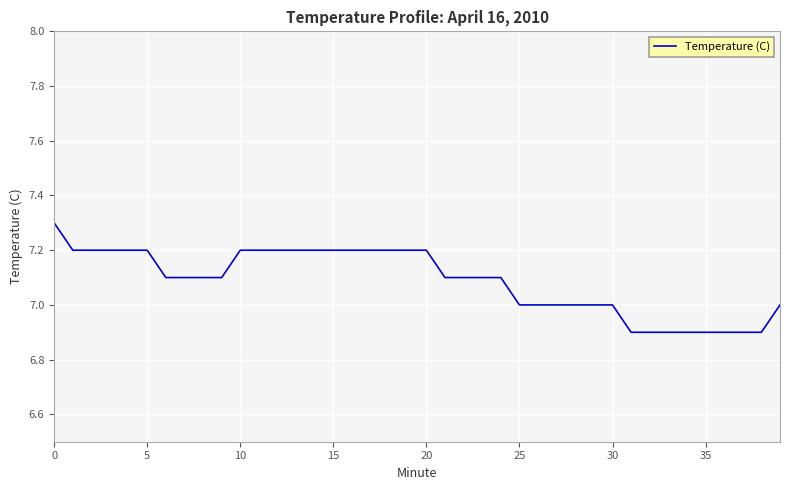

What is the maximum value shown in the chart?

7.3